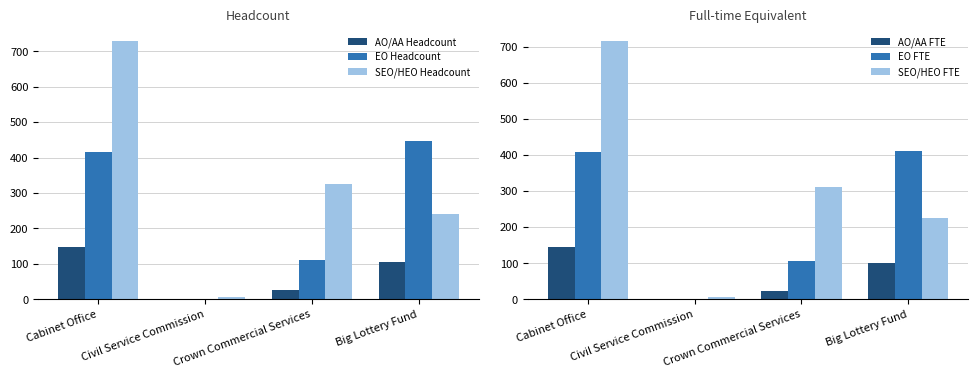

What is the lowest value of the EO Headcount series?

1.0